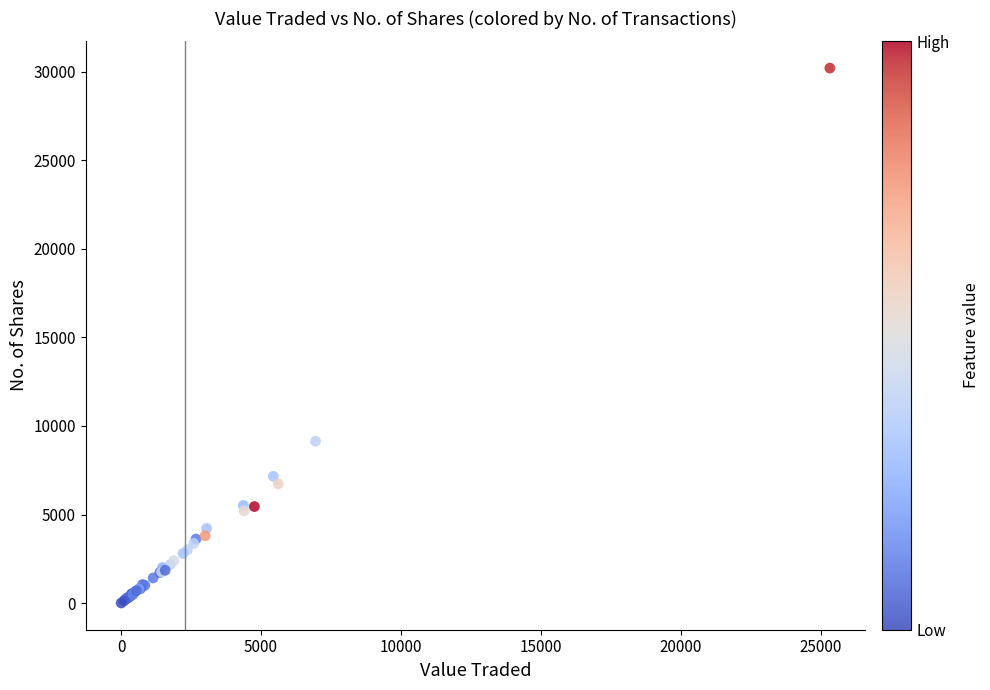

What Y value in the scatter plot is closest to 15107?

9140